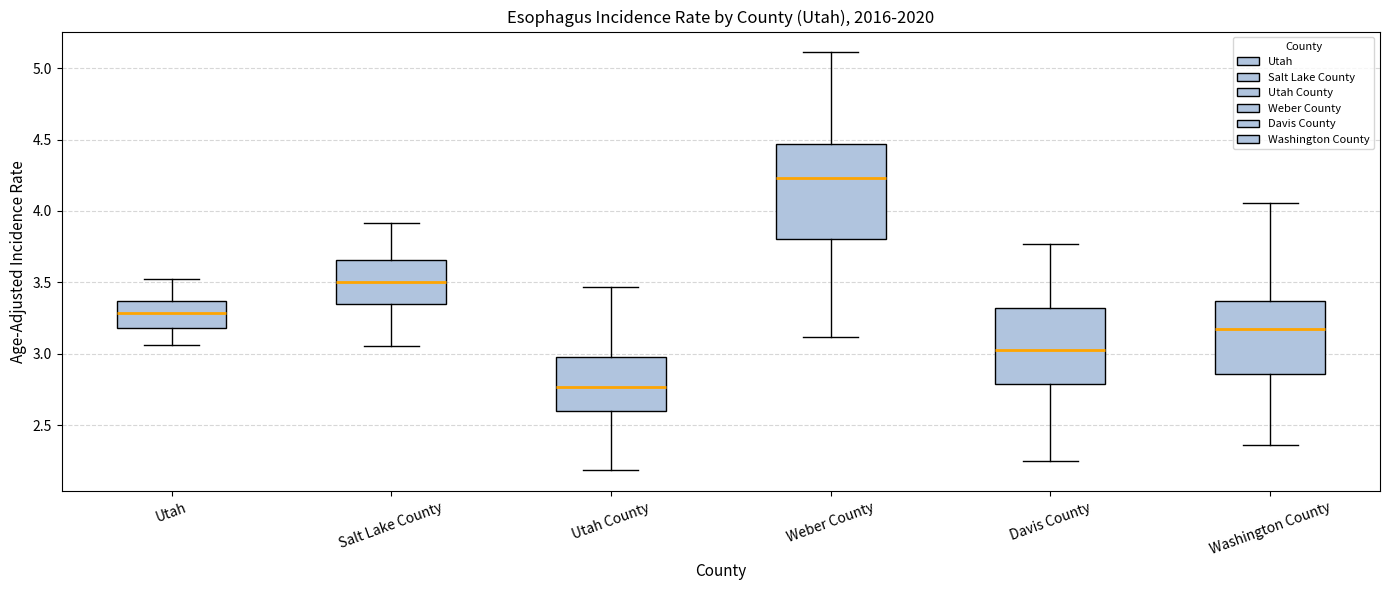

Where does the upper whisker of the box for Salt Lake County end on the y-axis? The values are not printed on the chart, so give them approximately, as read against the axis.

3.90